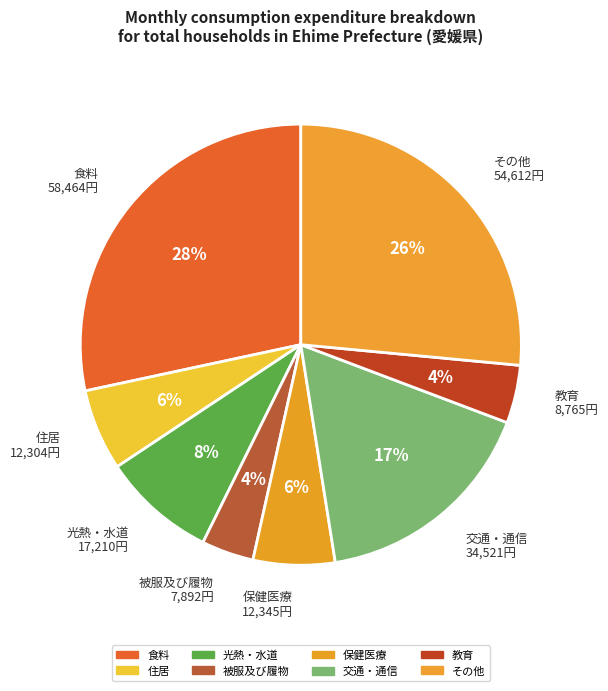

Is it true that 交通・通信 34,521円 is 12% of the pie?

False